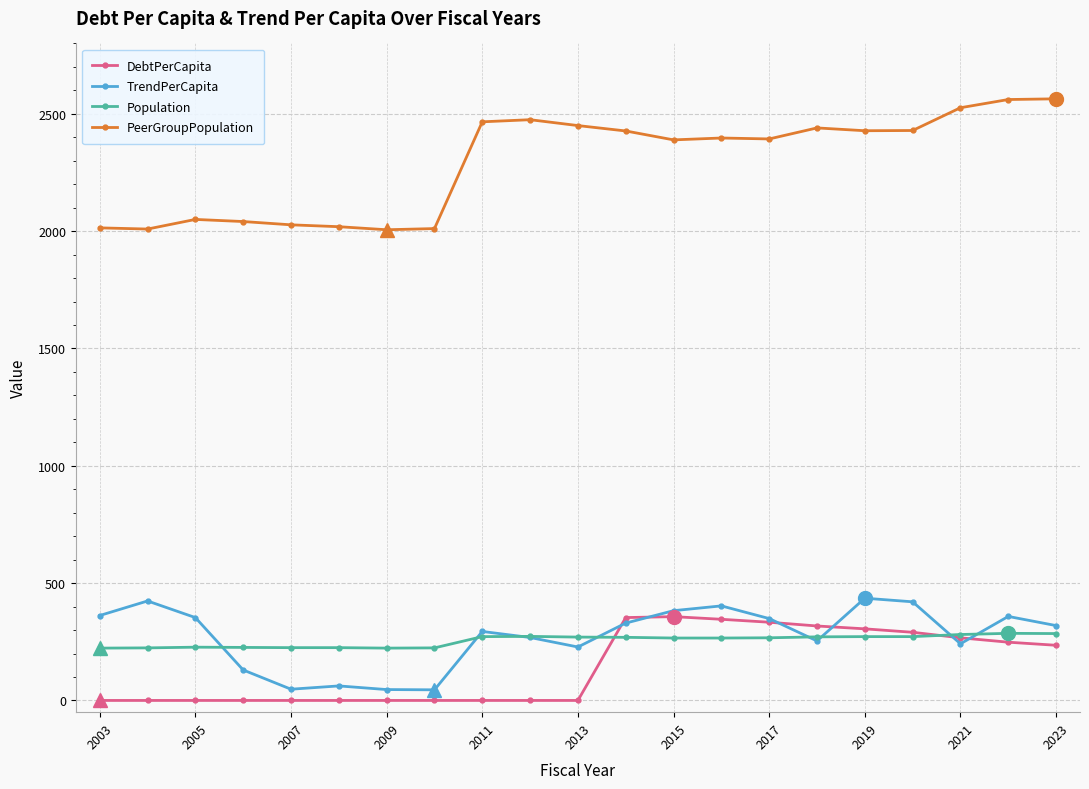

How many categories are shown in the chart?

21